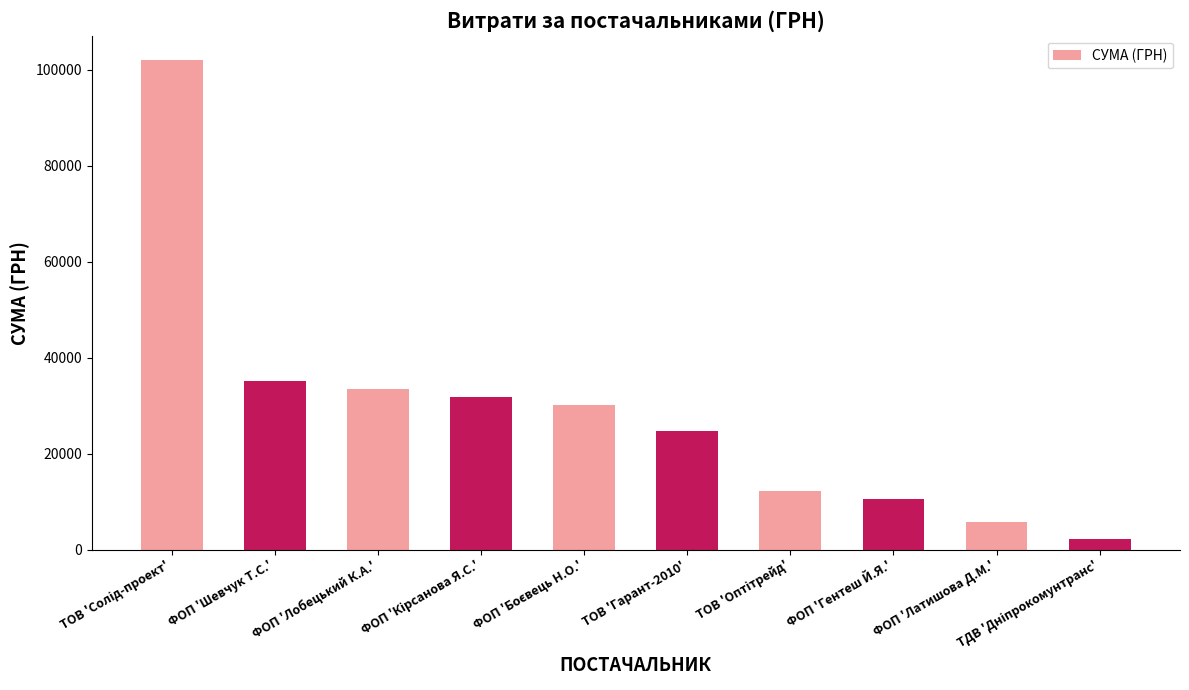

The value at ФОП 'Лобецький К.А.' is 49877.6. True or false?

False